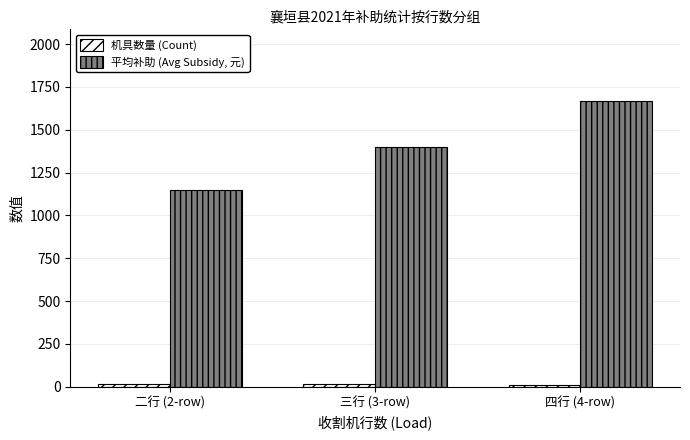

What is the total value across all series at 四行 (4-row)?

1677.4